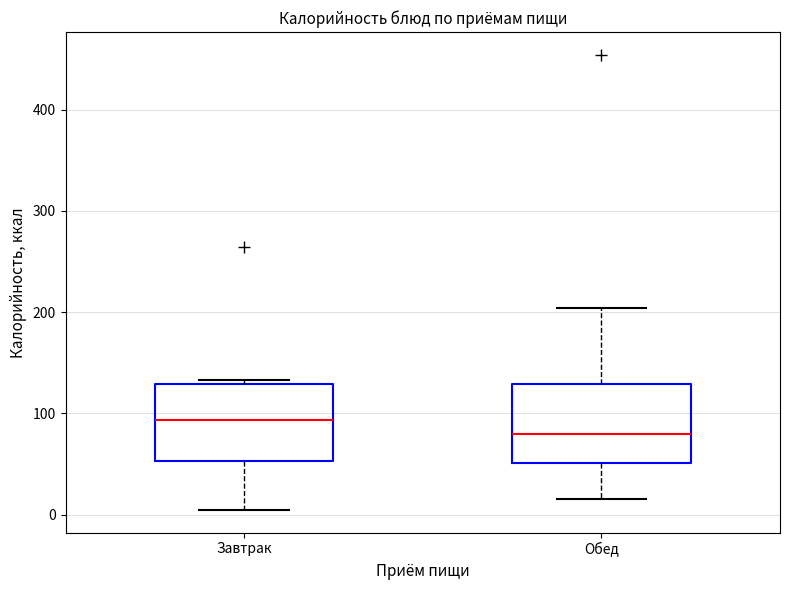

Where is the upper edge of the box for Завтрак on the y-axis? The values are not printed on the chart, so give them approximately, as read against the axis.

130